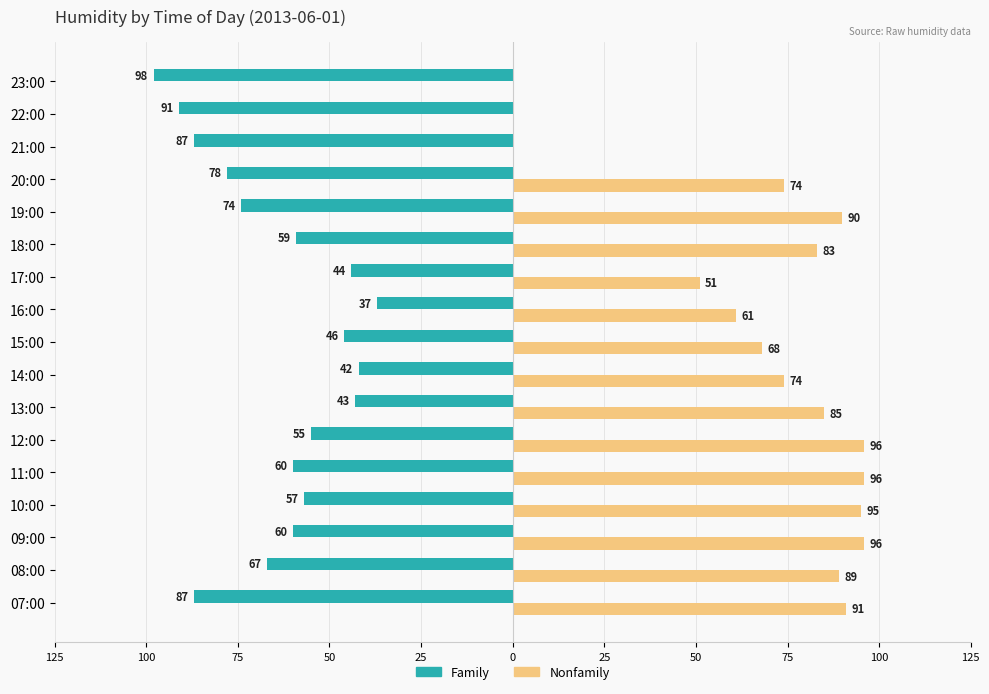

What are all the series names shown in the legend?

Family, Nonfamily